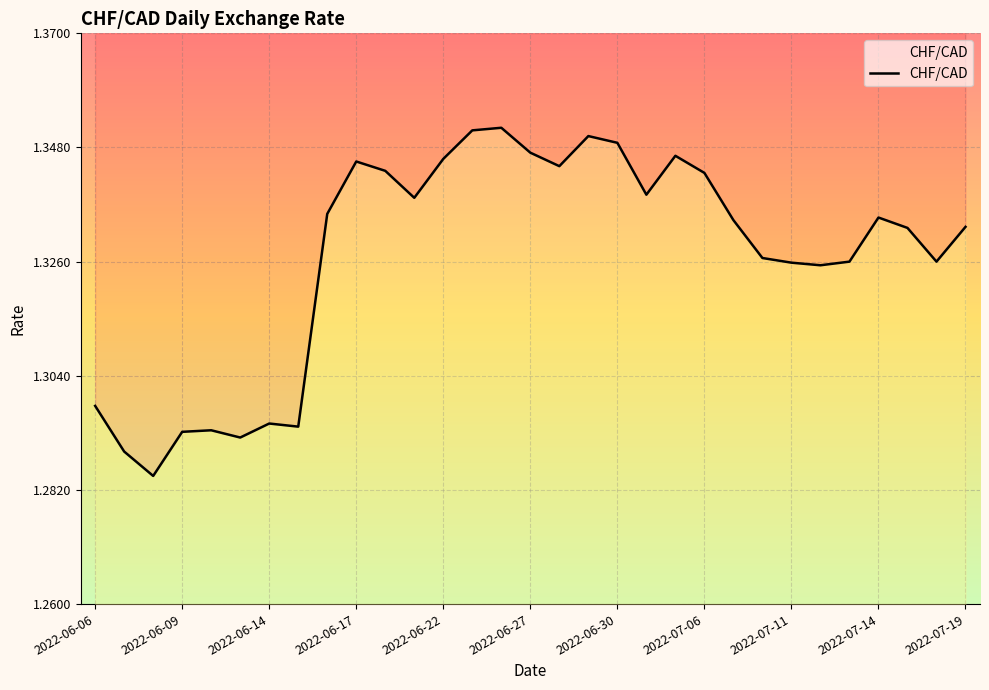

Is this an area chart (filled region under the line)?

No